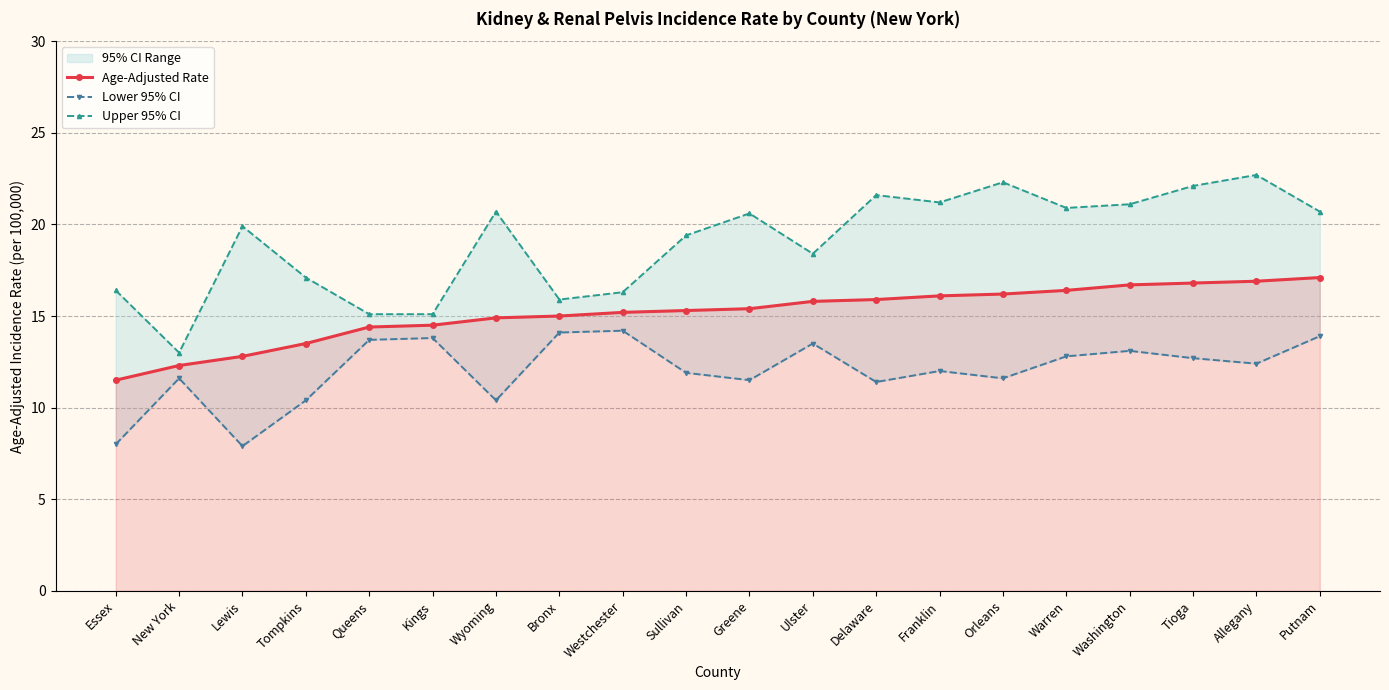

What is the greatest value displayed?

22.7